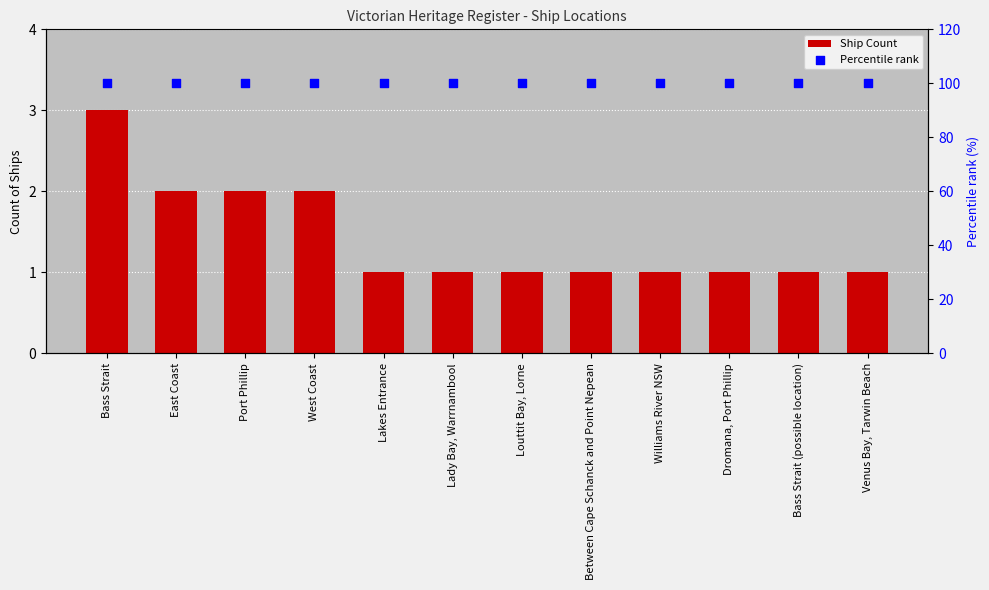

At how many categories does at least one series exceed 65?

12